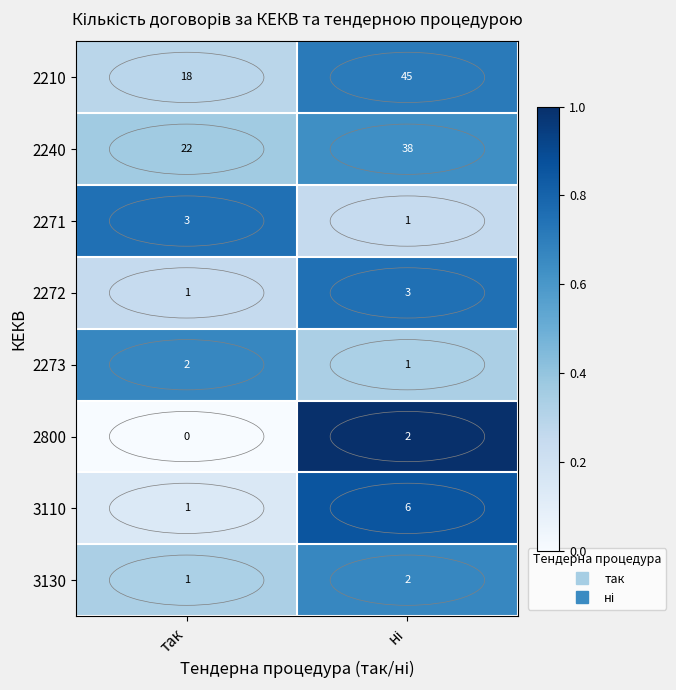

What is the total value across all series at так?

48